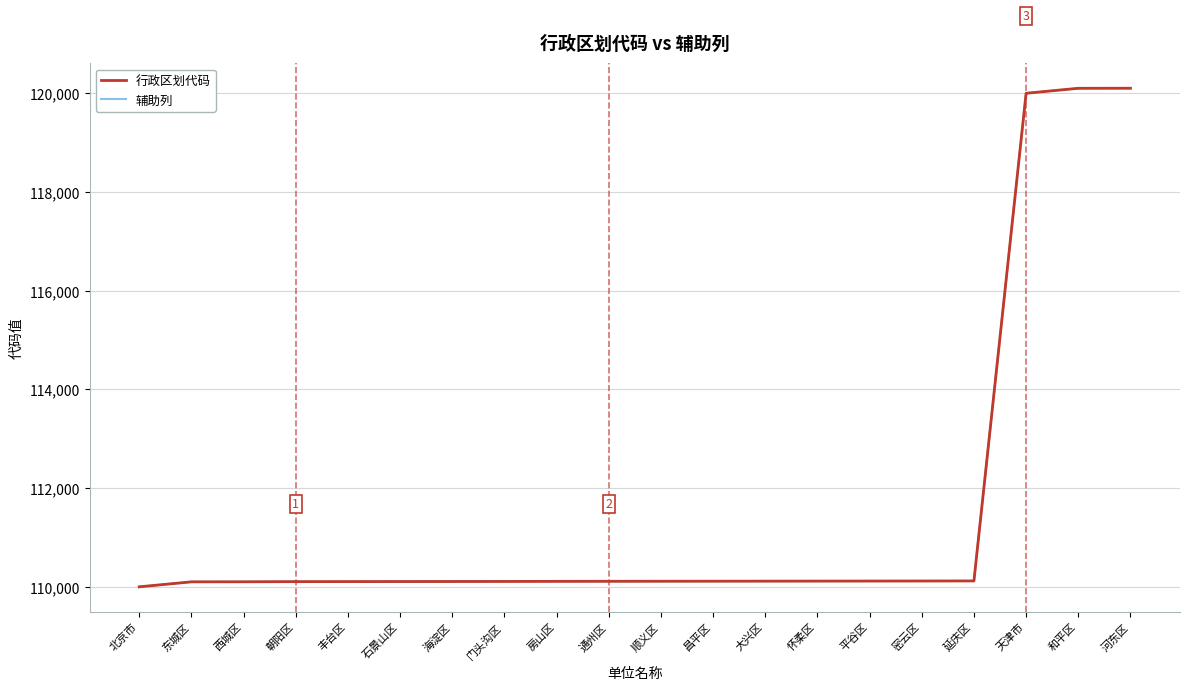

Reading right to left, extract all data points from this chart.

行政区划代码: 120102	120101	120000	110119	110118	110117	110116	110115	110114	110113	110112	110111	110109	110108	110107	110106	110105	110102	110101	110000
辅助列: 120102	120101	120000	110119	110118	110117	110116	110115	110114	110113	110112	110111	110109	110108	110107	110106	110105	110102	110101	110000